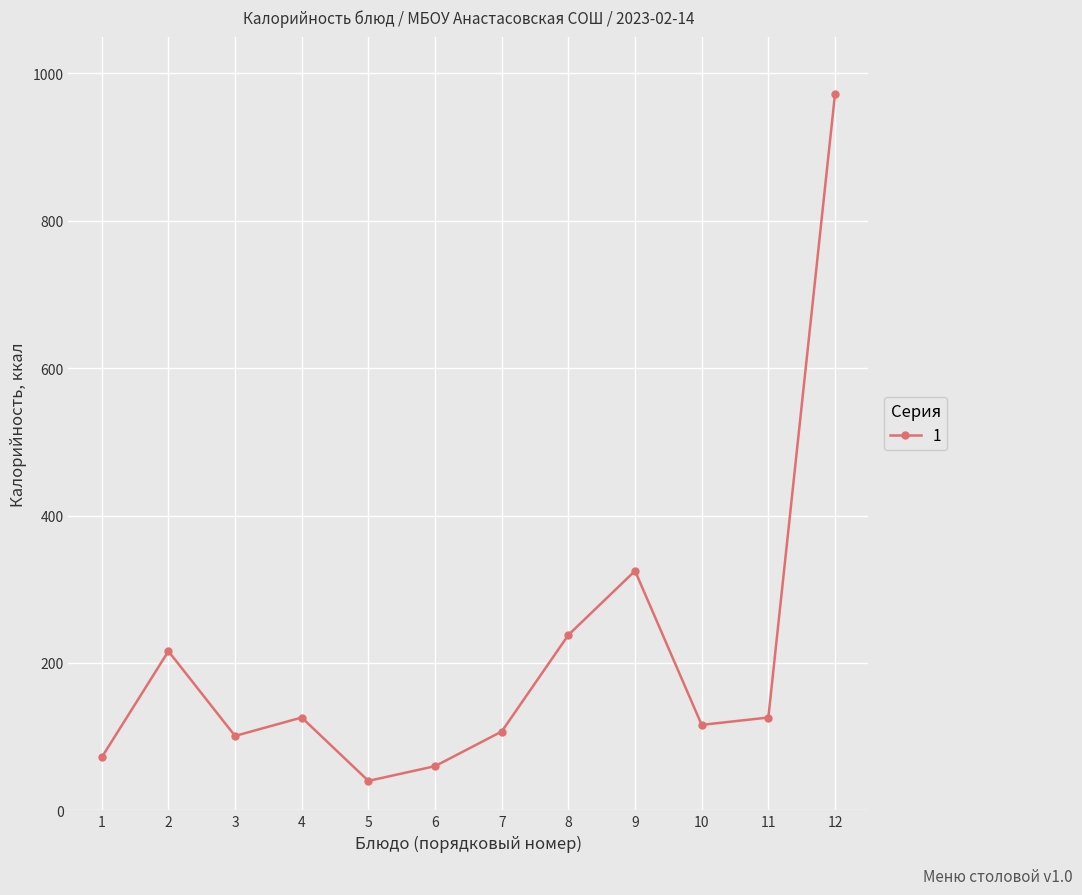

At which category does the data reach its first local peak?

2